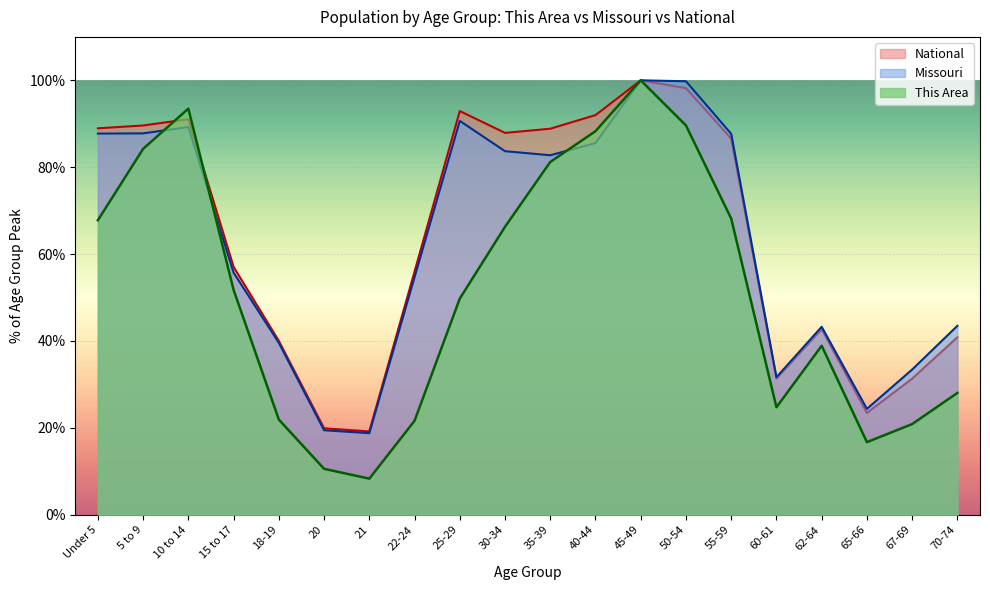

How many lines are shown in the chart?

3